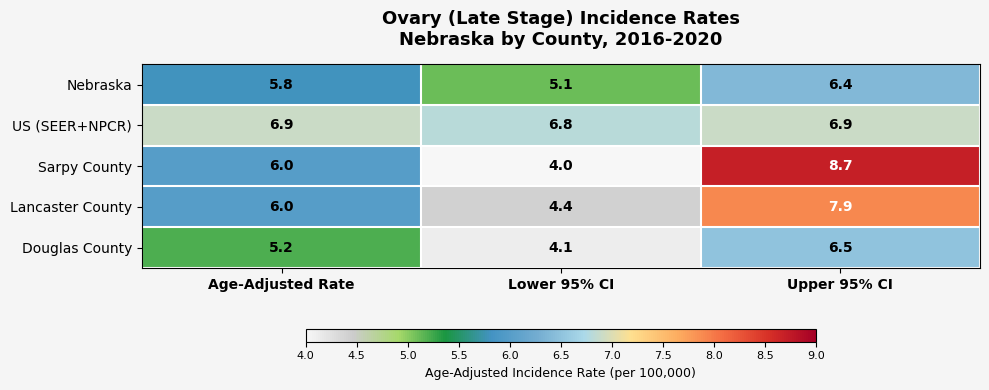

How many values in the Douglas County series are below 5?

1